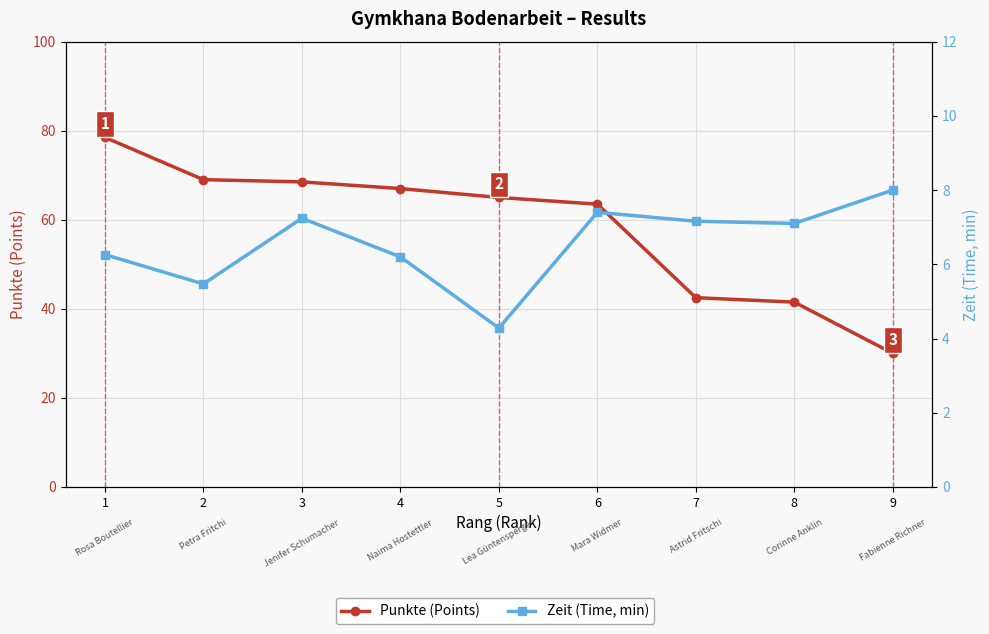

What are all the series names shown in the legend?

Punkte (Points), Zeit (Time, min)